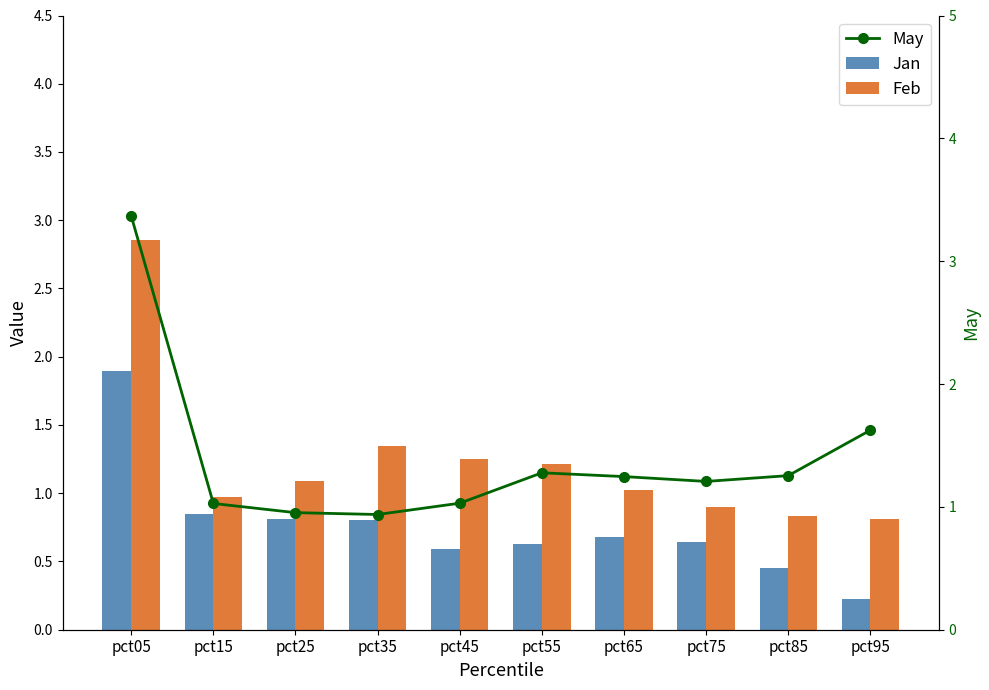

Is it true that May equals 1.3 at pct55?

True